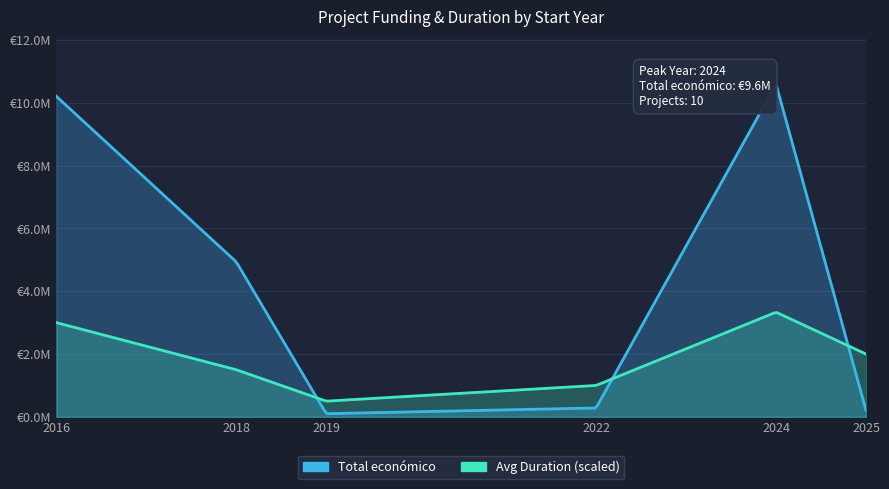

At which label is the value closest to 4414278?

2018